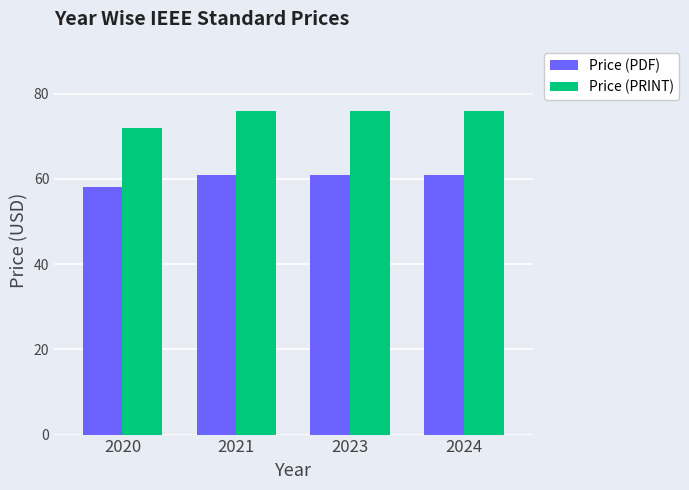

How many data points does each series have?

4